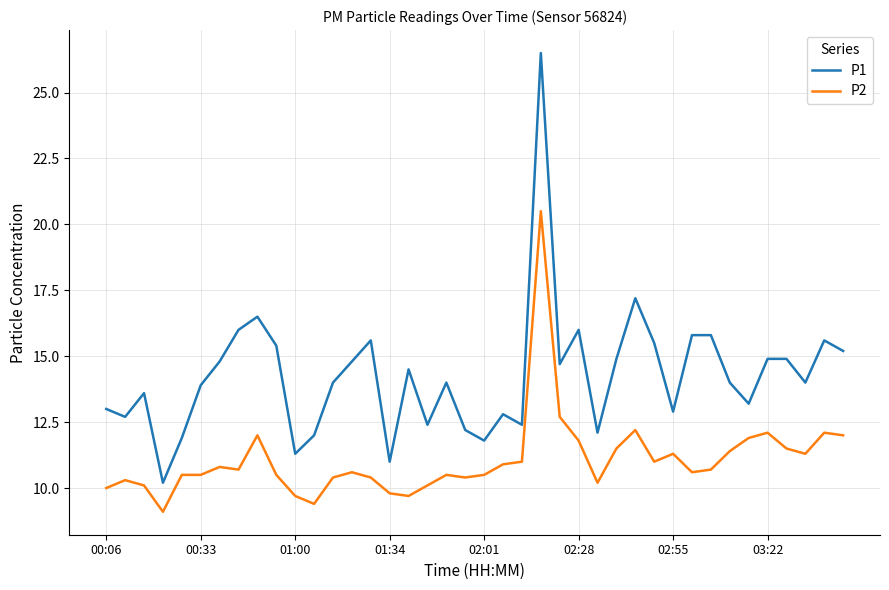

True or false: P1 and P2 intersect in this chart.

False